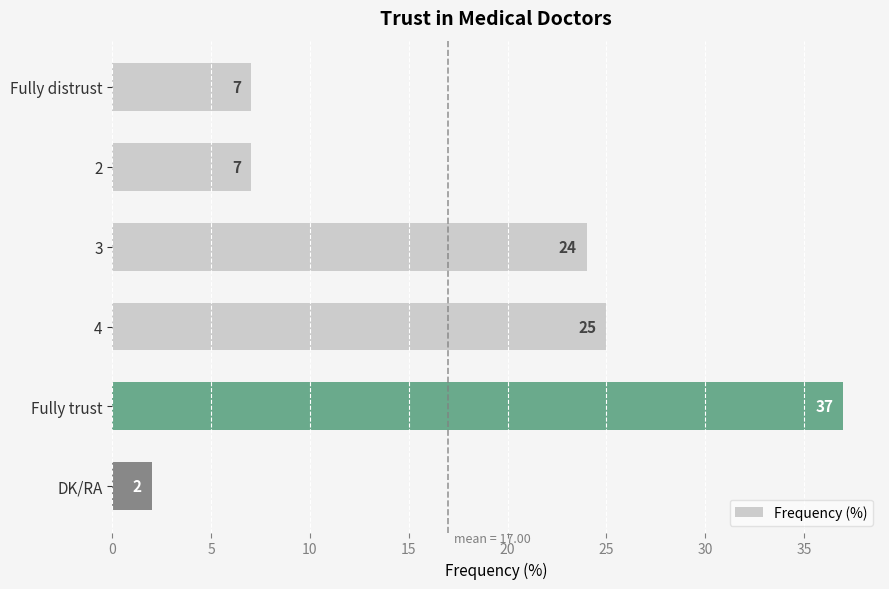

What is the maximum value shown in the chart?

37